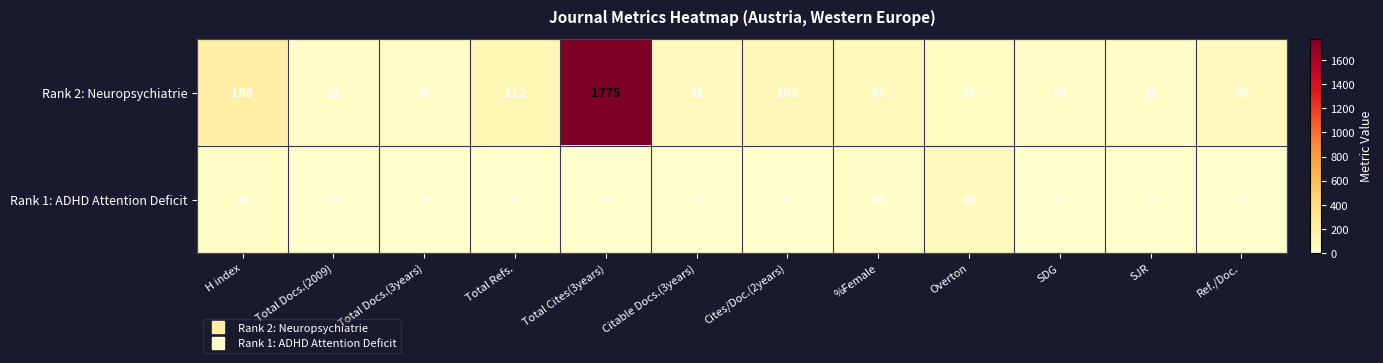

What is the sum of all Rank 2: Neuropsychiatrie values?

2587